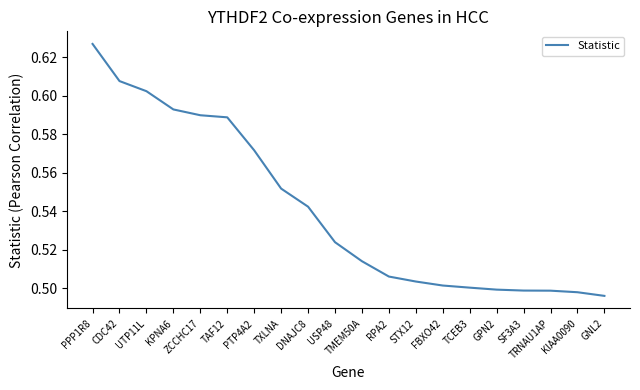

What position from the left is PTP4A2?

7